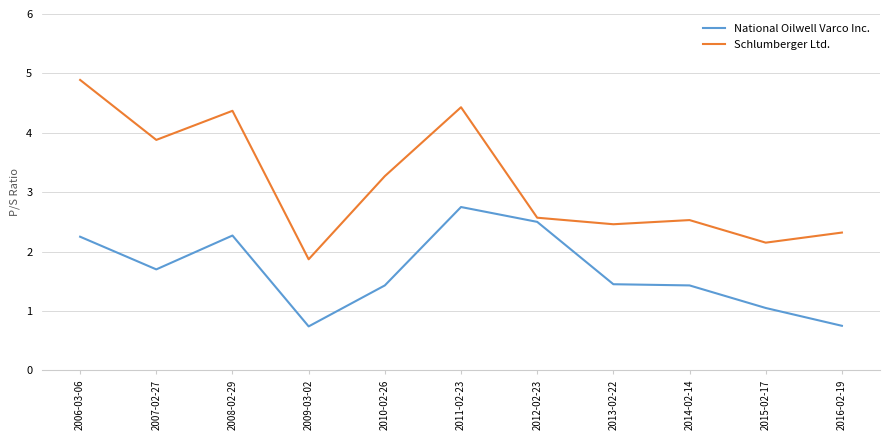

Is it true that Schlumberger Ltd. equals 2.6 at 2006-03-06?

False